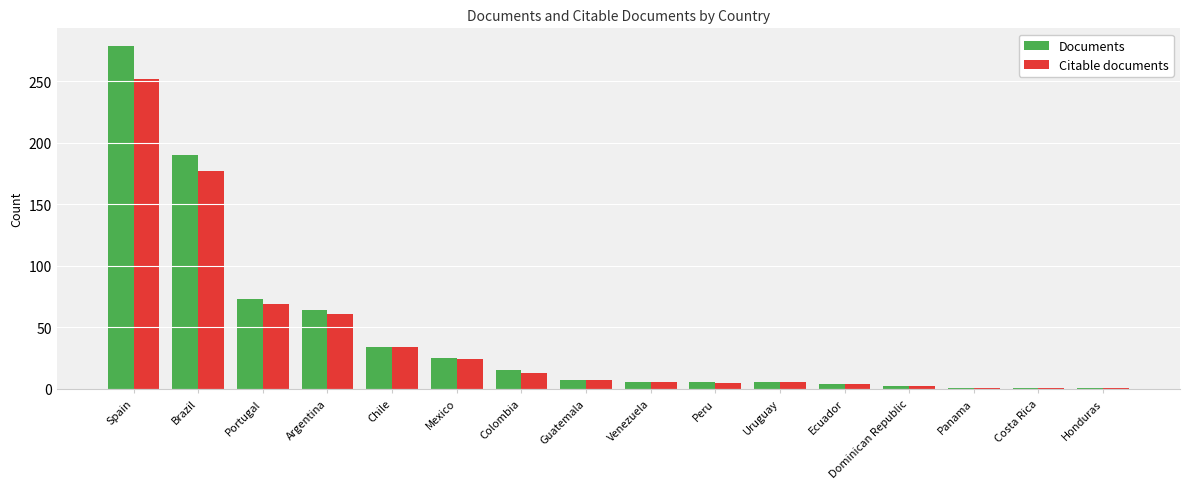

What is the sum of the Documents values at Peru and Mexico?

31